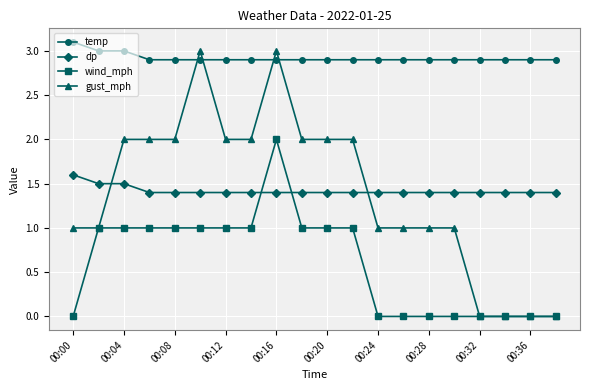

Which series has the largest total across all categories?

temp